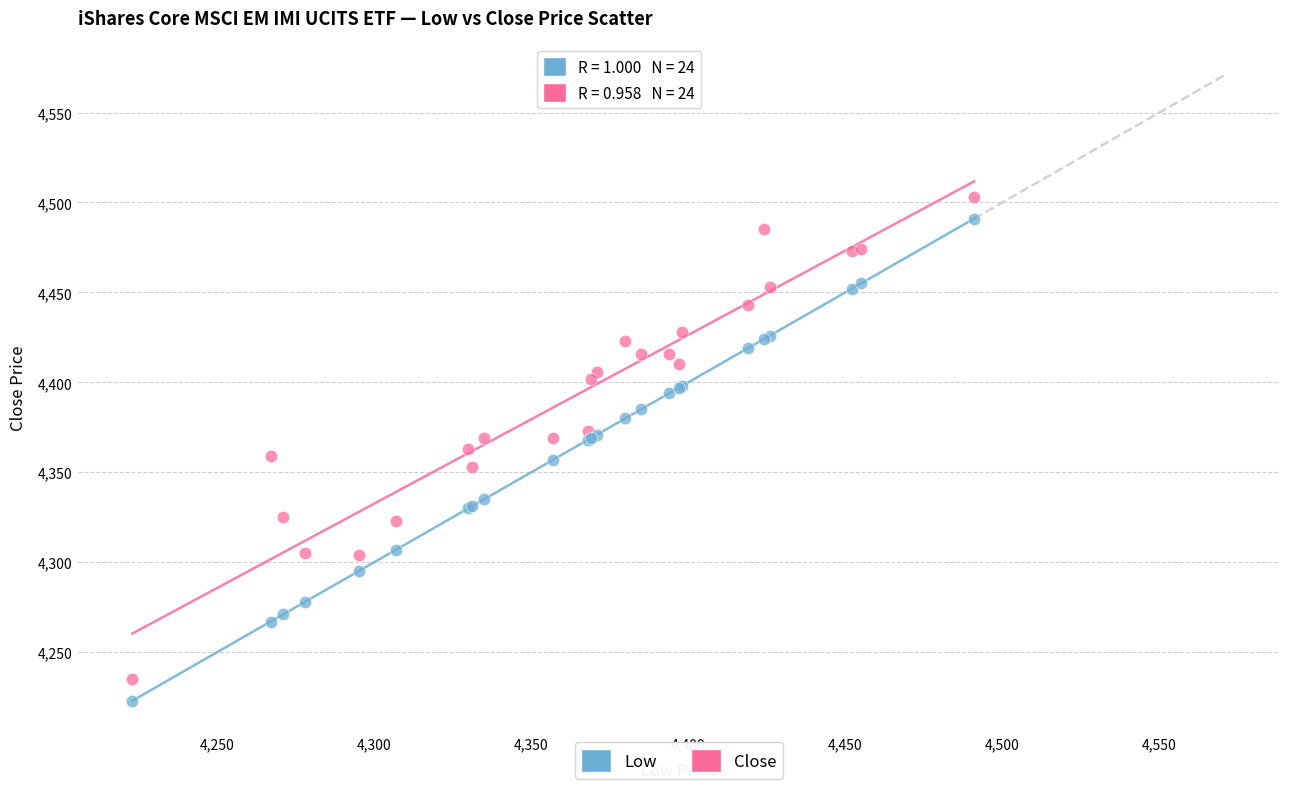

What are all the series names shown in the legend?

Low, Close